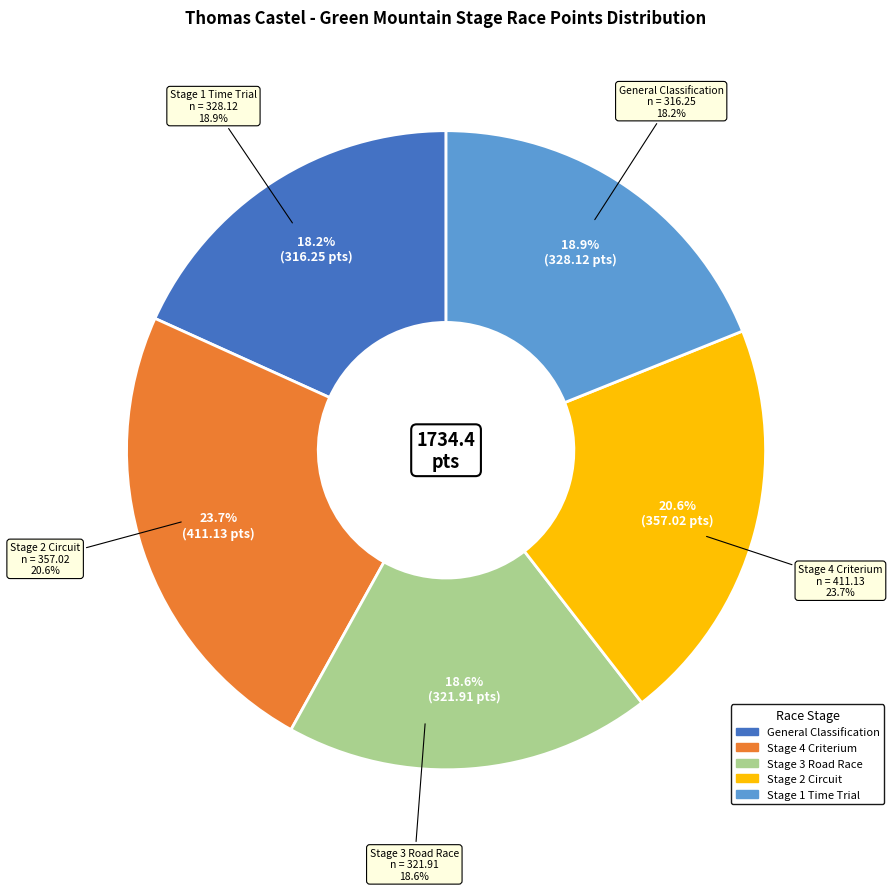

Is General Classification the majority of the pie?

No